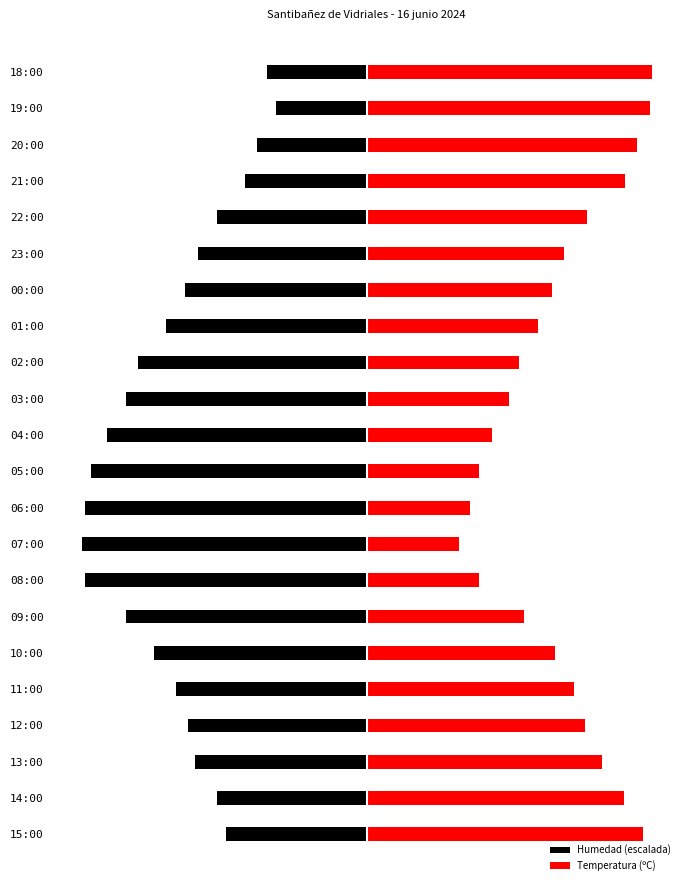

At 07:00, list the series in order from smallest to largest.

Humedad (escalada), Temperatura (ºC)